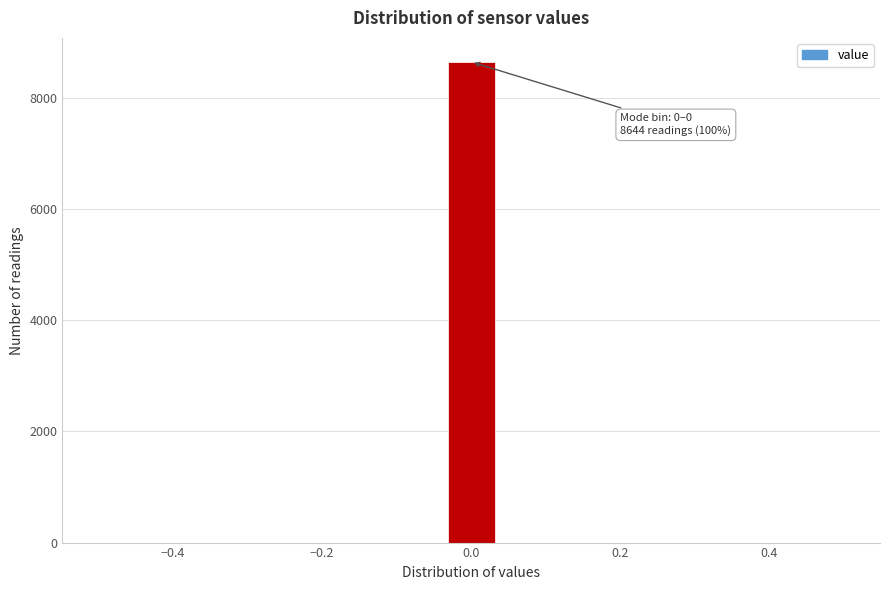

Around what value on the x-axis is the tallest bar? Give the approximate position of its centre, as read against the axis.

0.00